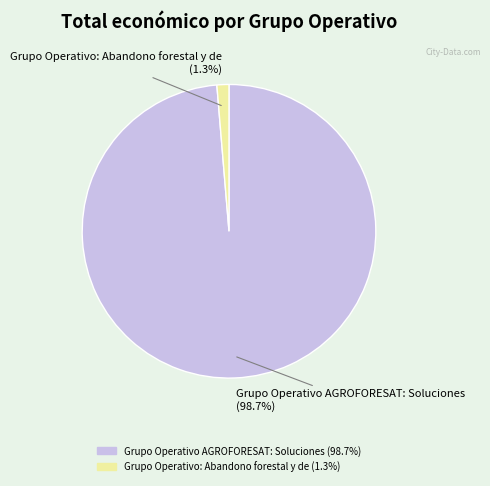

Which slice is the largest?

Grupo Operativo AGROFORESAT: Soluciones